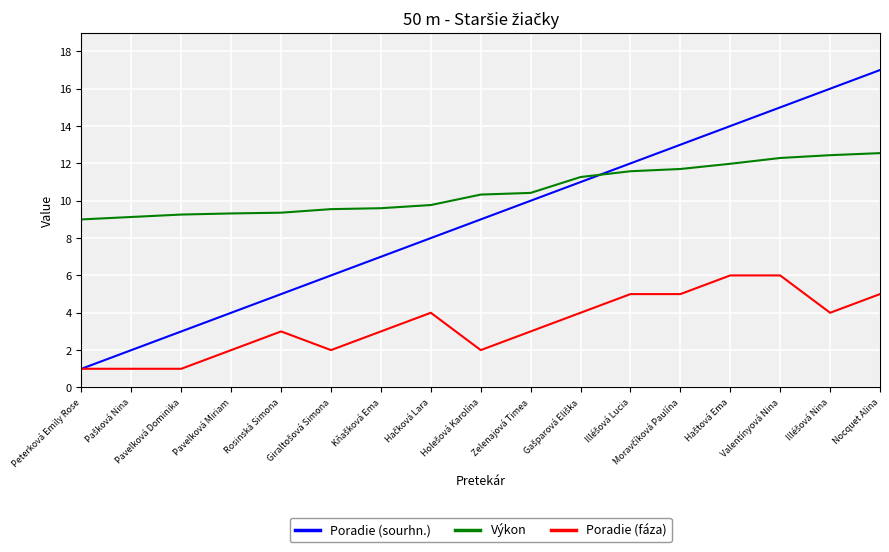

Which series has the widest spread of values?

Poradie (sourhn.)